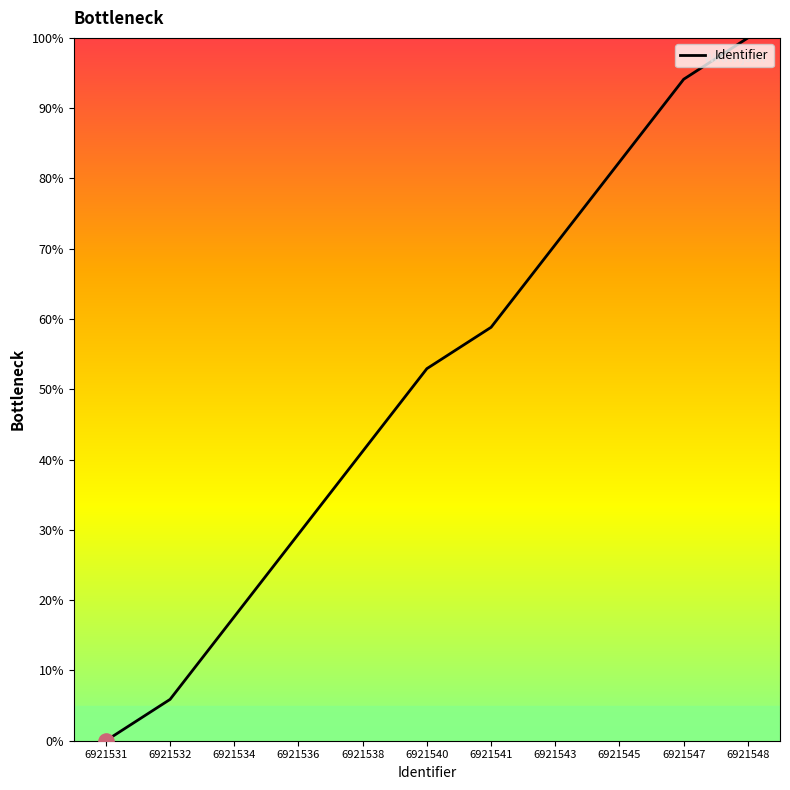

Between 6921548 and 6921541, which is larger?

6921548